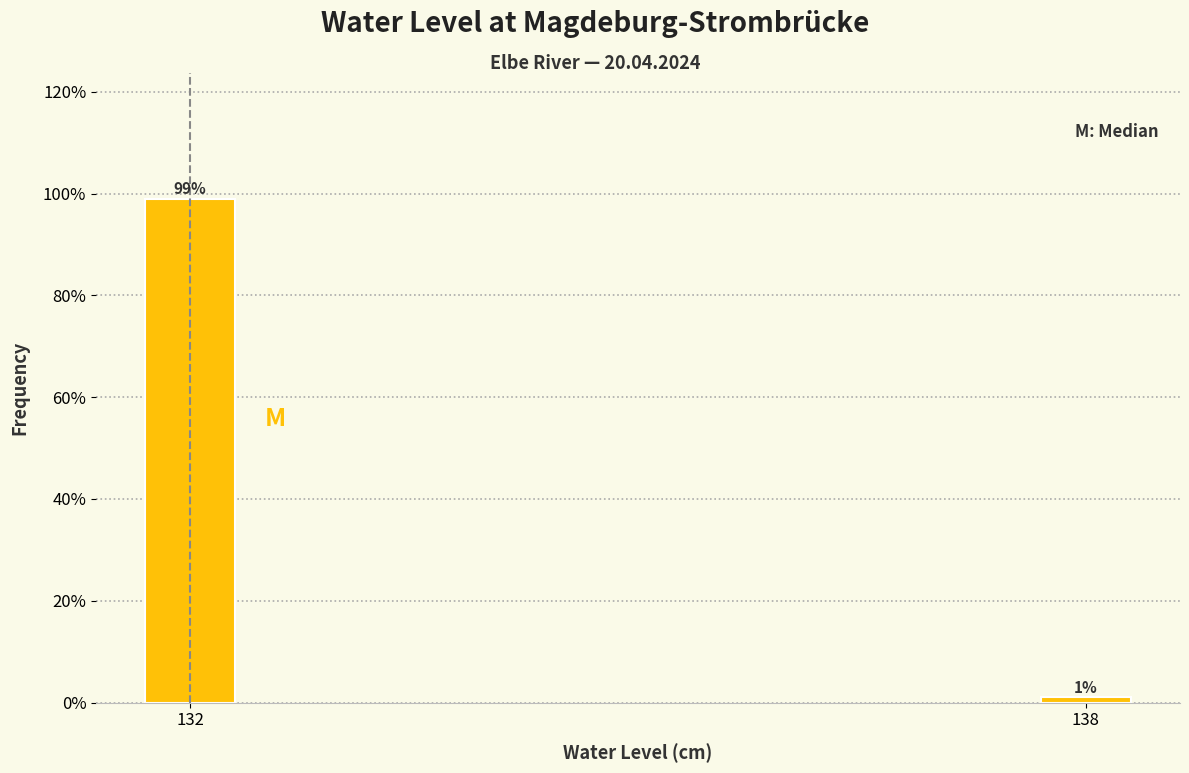

Reading right to left, extract all data points from this chart.

138=1.0	132=99.0